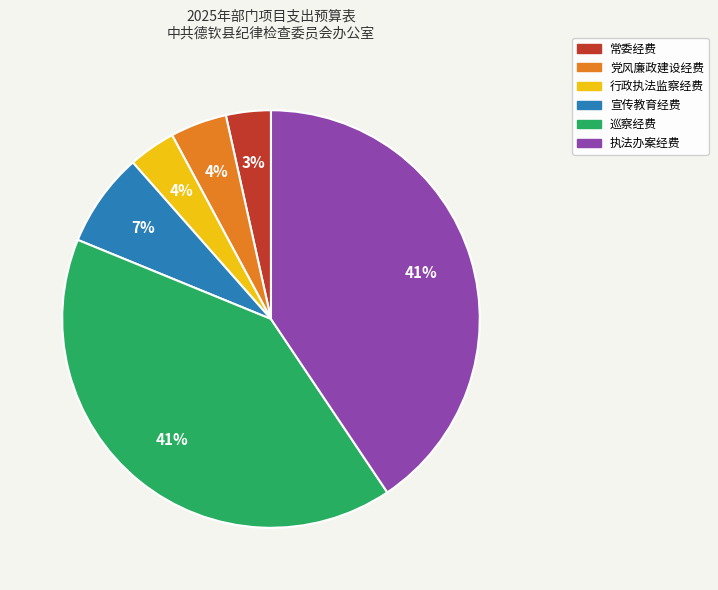

Is 行政执法监察经费 the majority of the pie?

No